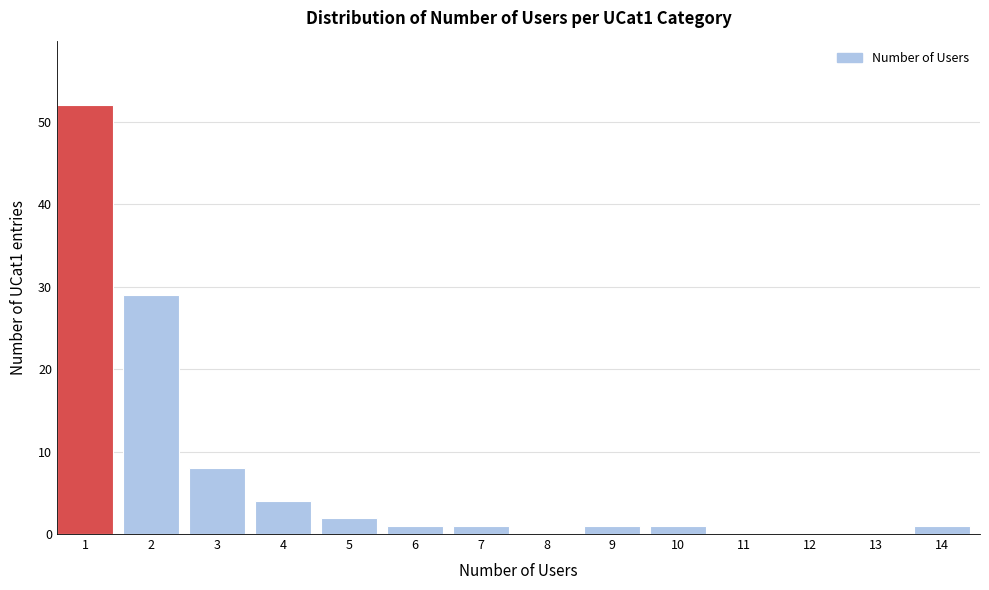

Reading left to right, extract all data points from this chart.

1=52	2=29	3=8	4=4	5=2	6=1	7=1	8=0	9=1	10=1	11=0	12=0	13=0	14=1